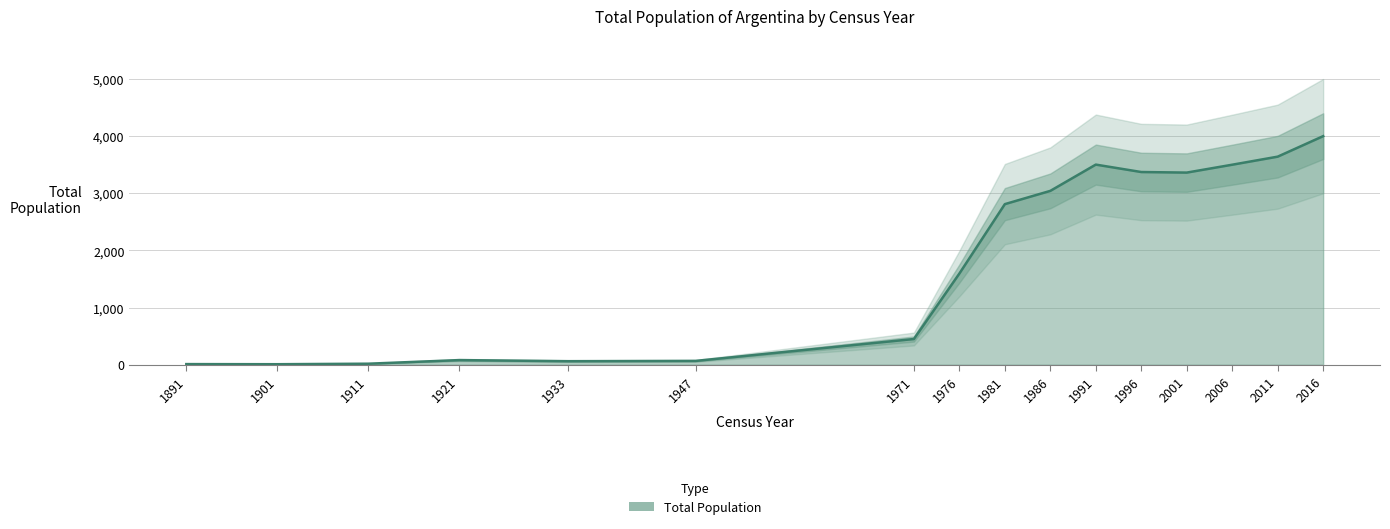

Where is the first local minimum?

1901